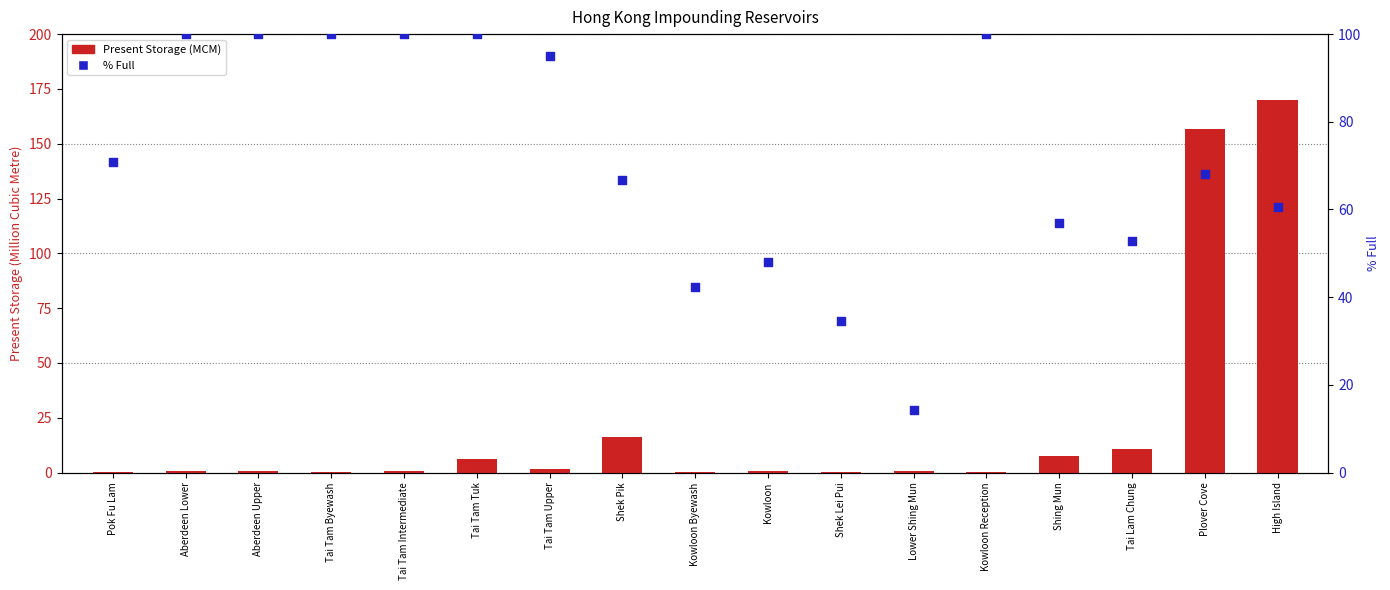

Is the value of % Full at Kowloon greater than the value of Present Storage (MCM) at Tai Tam Upper?

Yes